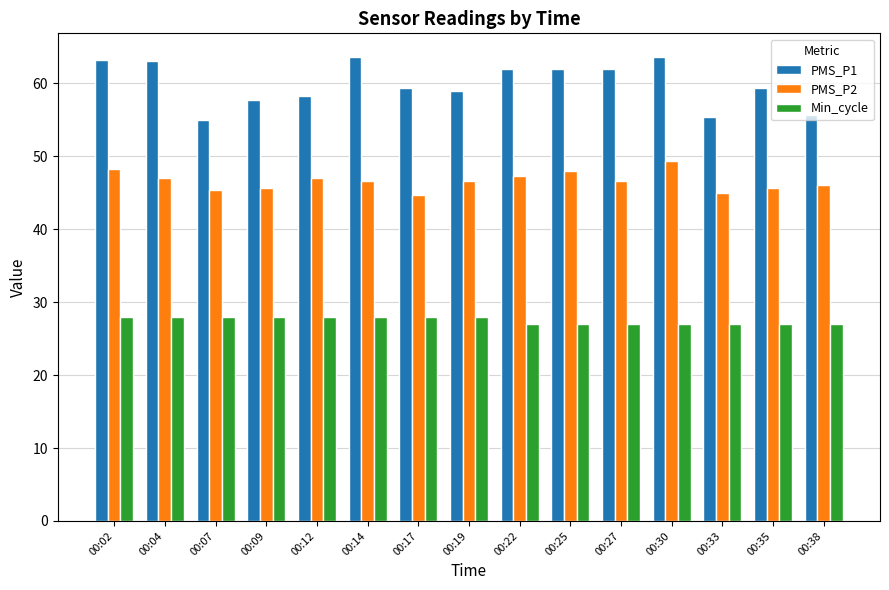

Is the value of PMS_P2 at 00:38 greater than the value of Min_cycle at 00:04?

Yes